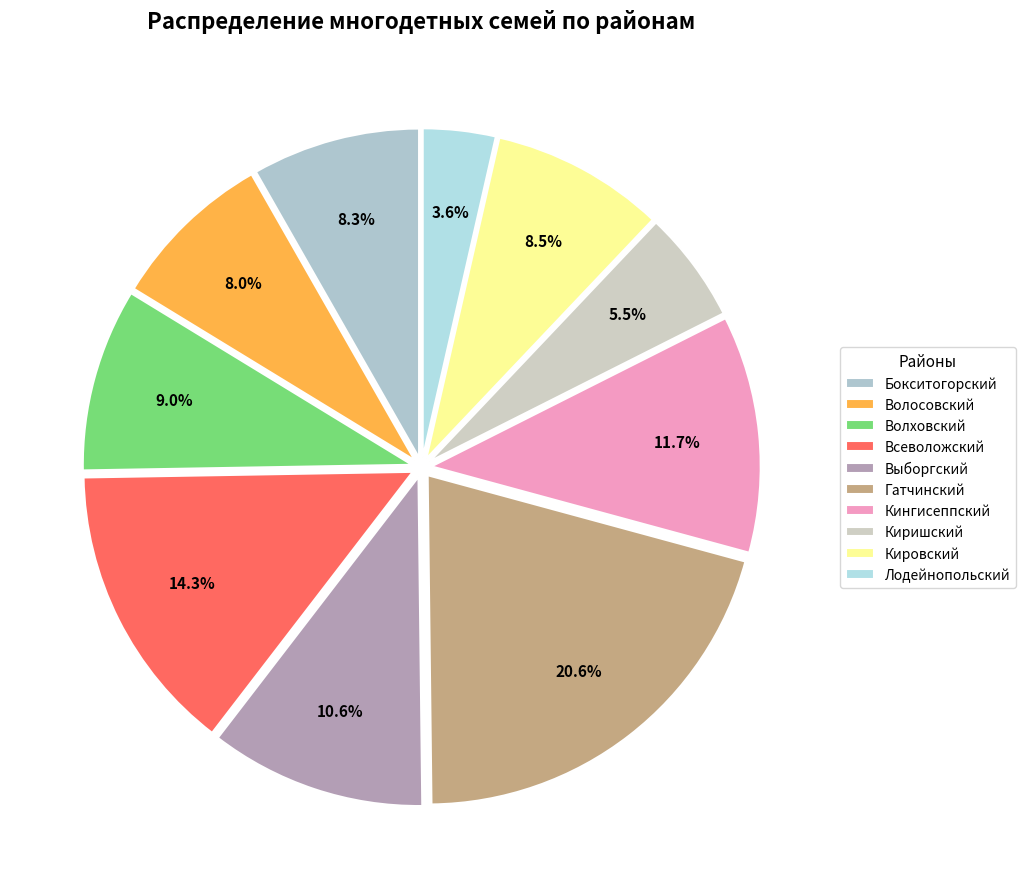

What is the ratio of the value at Выборгский to the value at Кировский?

1.2